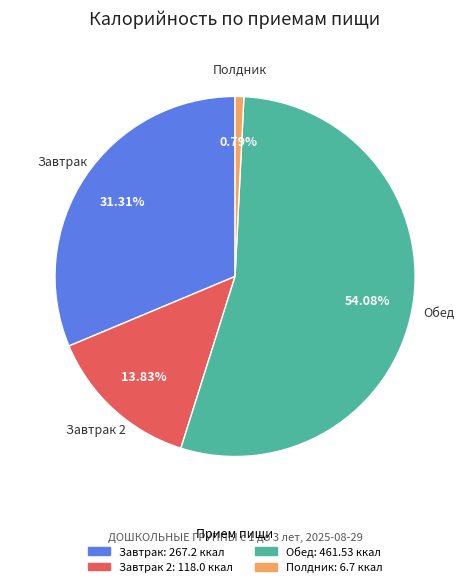

How many segments does this pie chart have?

4